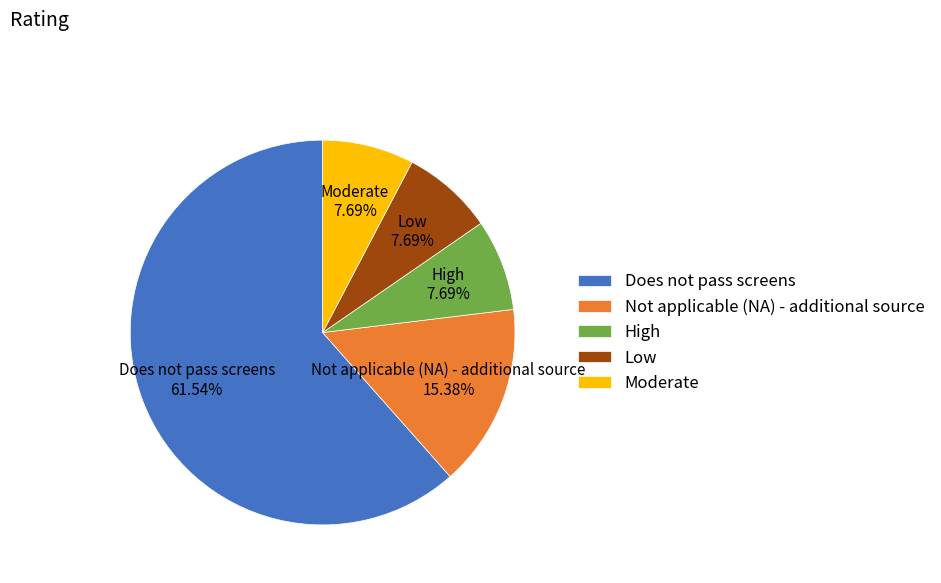

What is the ratio of the value at Does not pass screens to the value at Low?

8.0